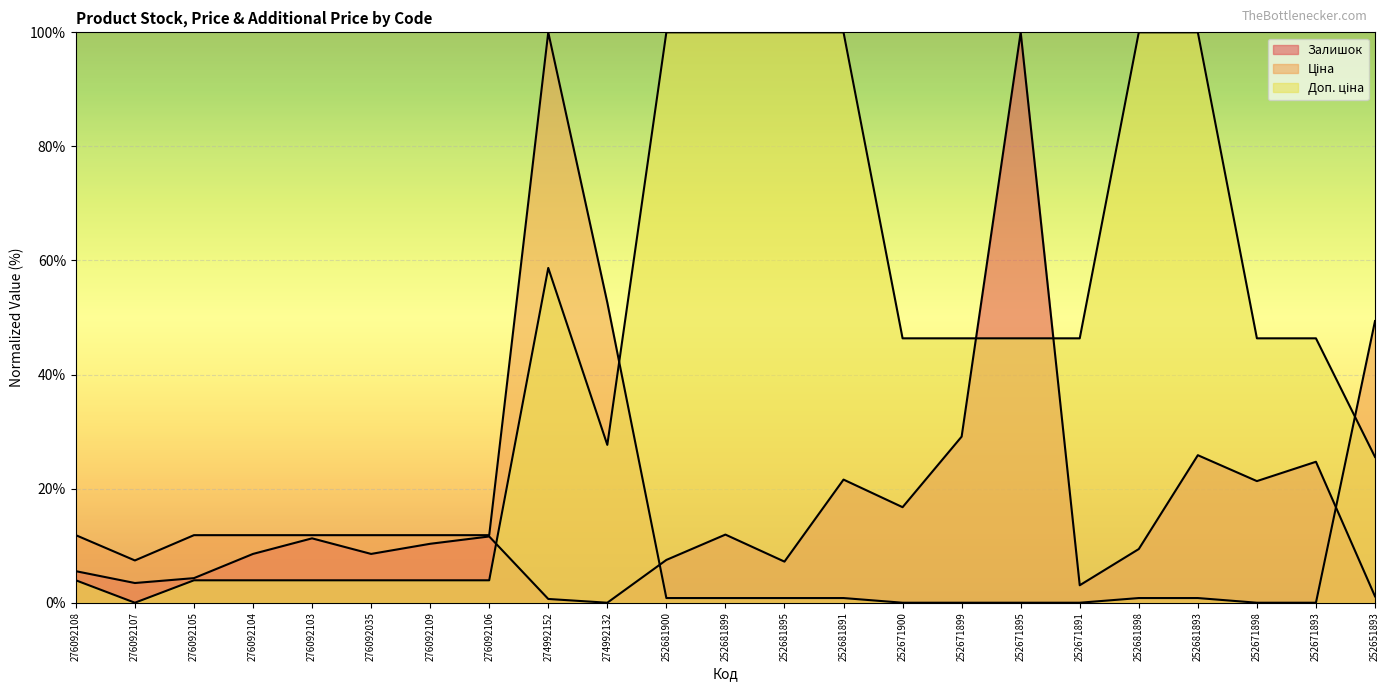

What is the difference between the highest and lowest values at 252681898?

99.2